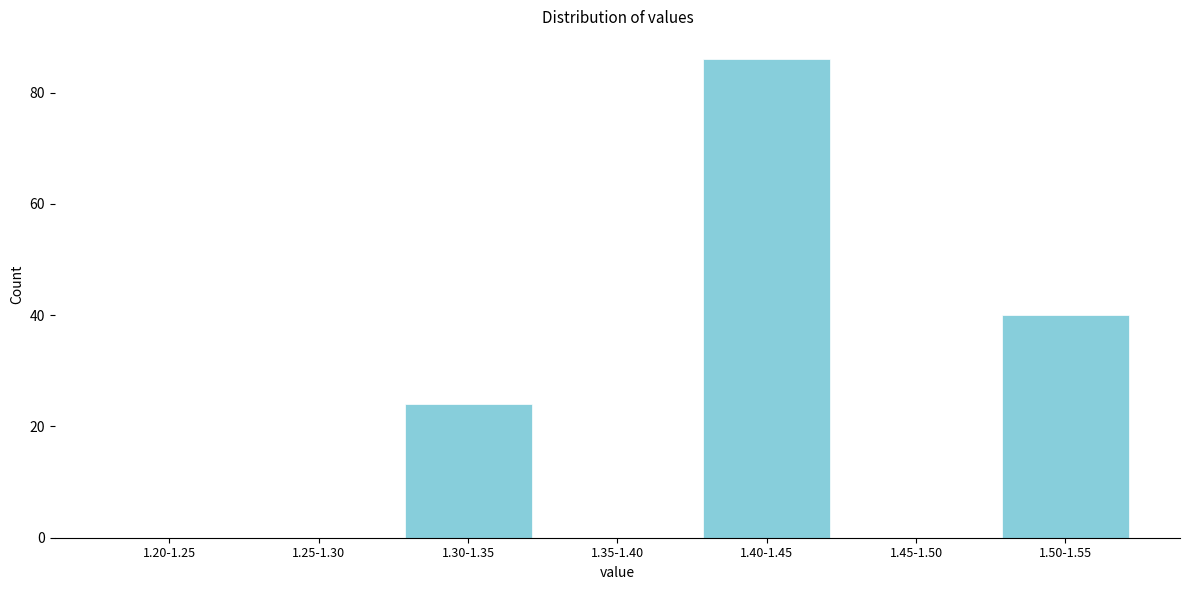

Reading left to right, extract all data points from this chart.

1.20-1.25=0	1.25-1.30=0	1.30-1.35=24	1.35-1.40=0	1.40-1.45=86	1.45-1.50=0	1.50-1.55=40